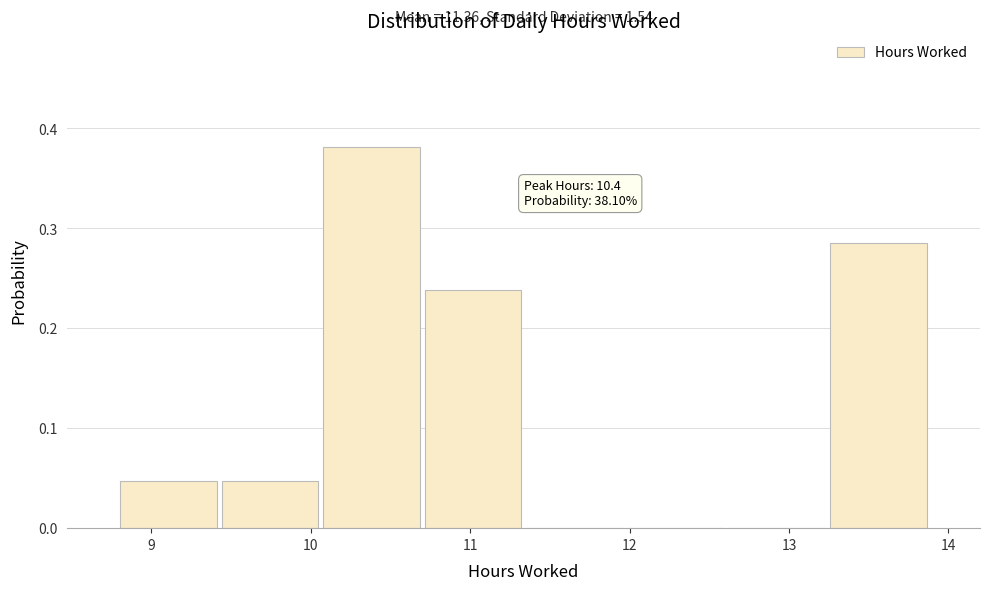

Which range on the x-axis has the tallest bar?

10.1 to 10.7